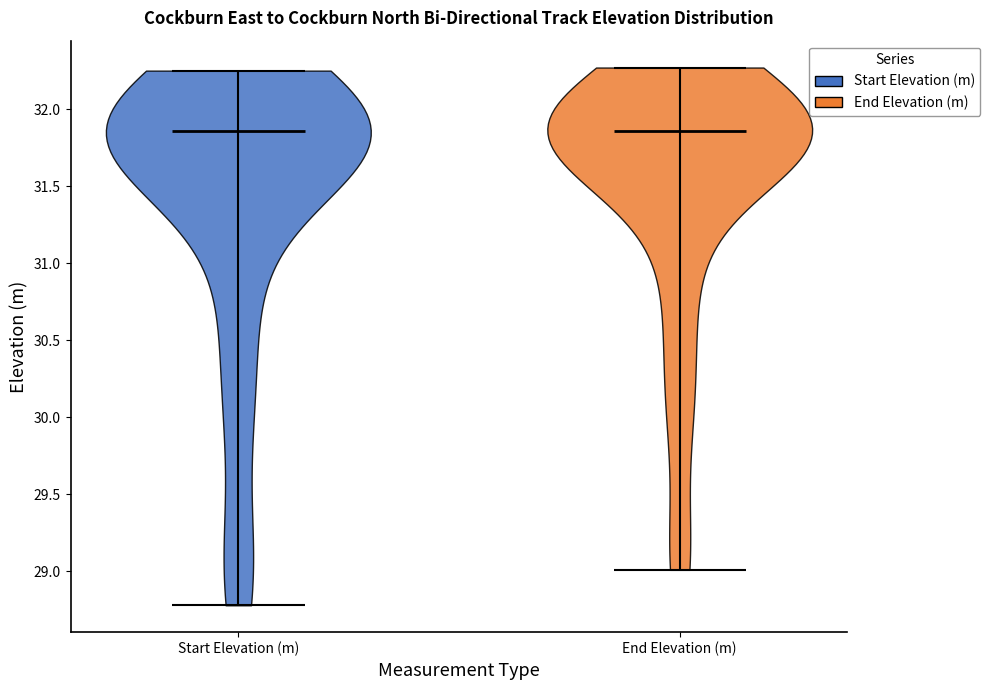

Reading left to right, read every violin against the y-axis: where its median line is, and the lowest and highest points it reaches. The values are not printed on the chart, so give them approximately, as read against the axis.

Start Elevation (m): median line 31.85, lowest point 28.80, highest point 32.25
End Elevation (m): median line 31.85, lowest point 29.00, highest point 32.25